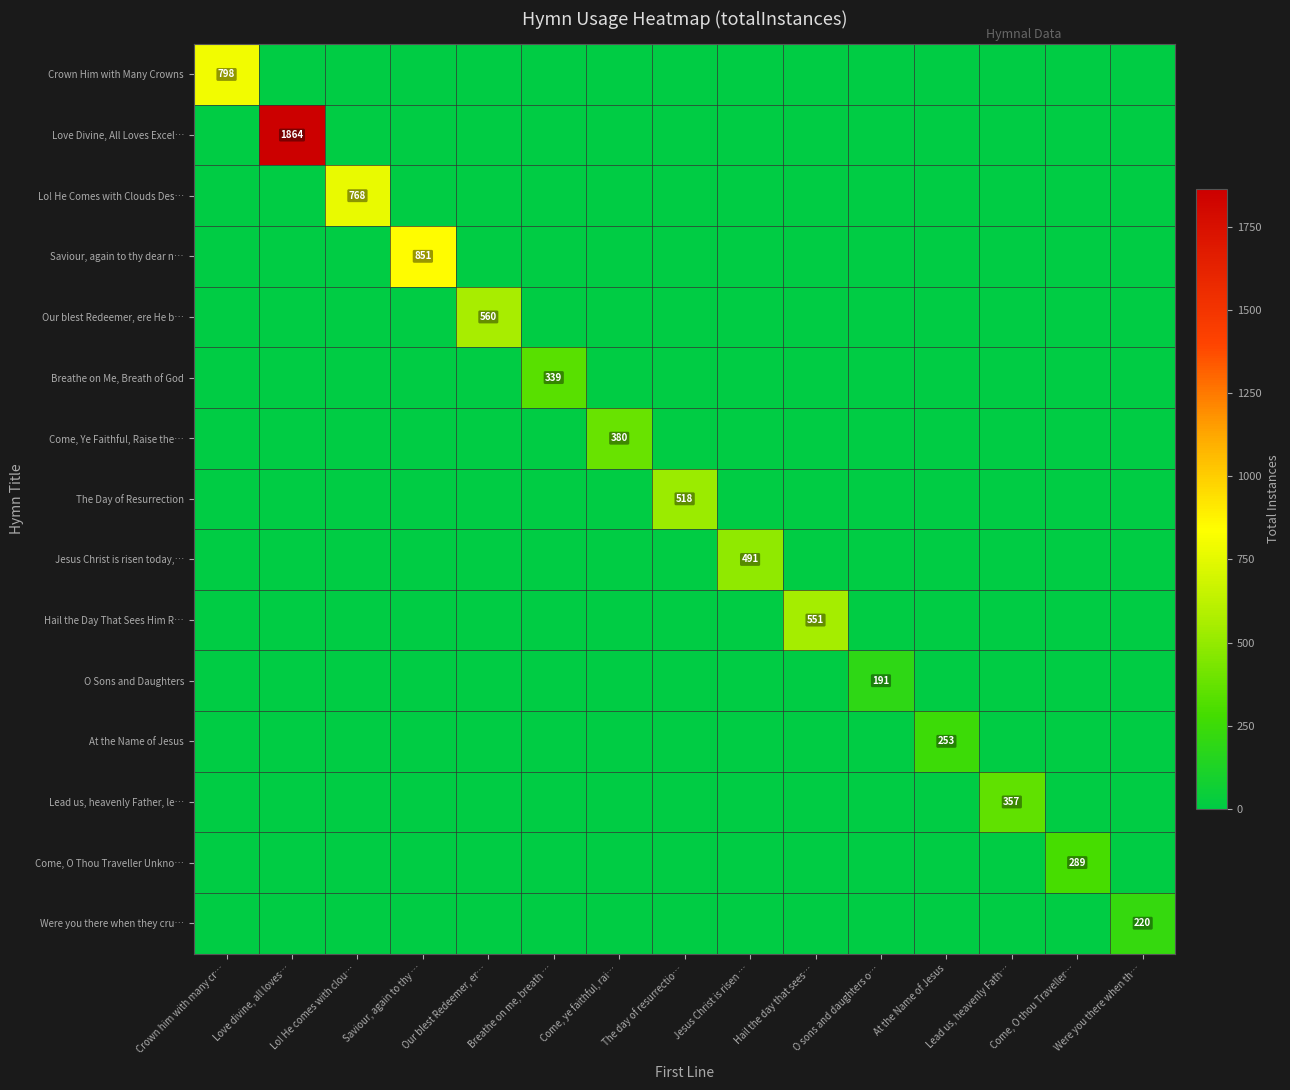

Rank the series at Lo! He comes with clou… from highest to lowest value.

Lo! He Comes with Clouds Des…, Crown Him with Many Crowns, Love Divine, All Loves Excel…, Saviour, again to thy dear n…, Our blest Redeemer, ere He b…, Breathe on Me, Breath of God, Come, Ye Faithful, Raise the…, The Day of Resurrection, Jesus Christ is risen today,…, Hail the Day That Sees Him R…, O Sons and Daughters, At the Name of Jesus, Lead us, heavenly Father, le…, Come, O Thou Traveller Unkno…, Were you there when they cru…